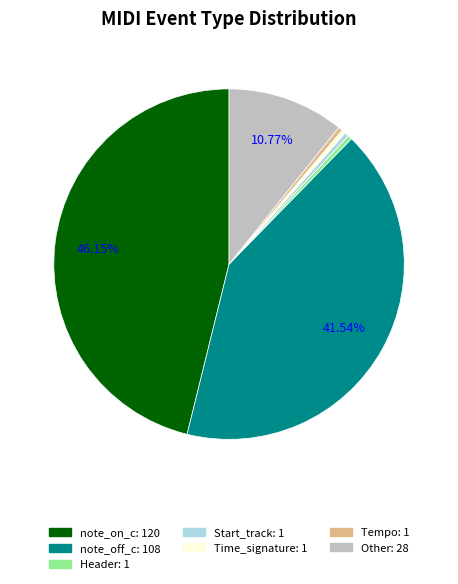

Combined, do Other and note_off_c account for over 50%?

Yes